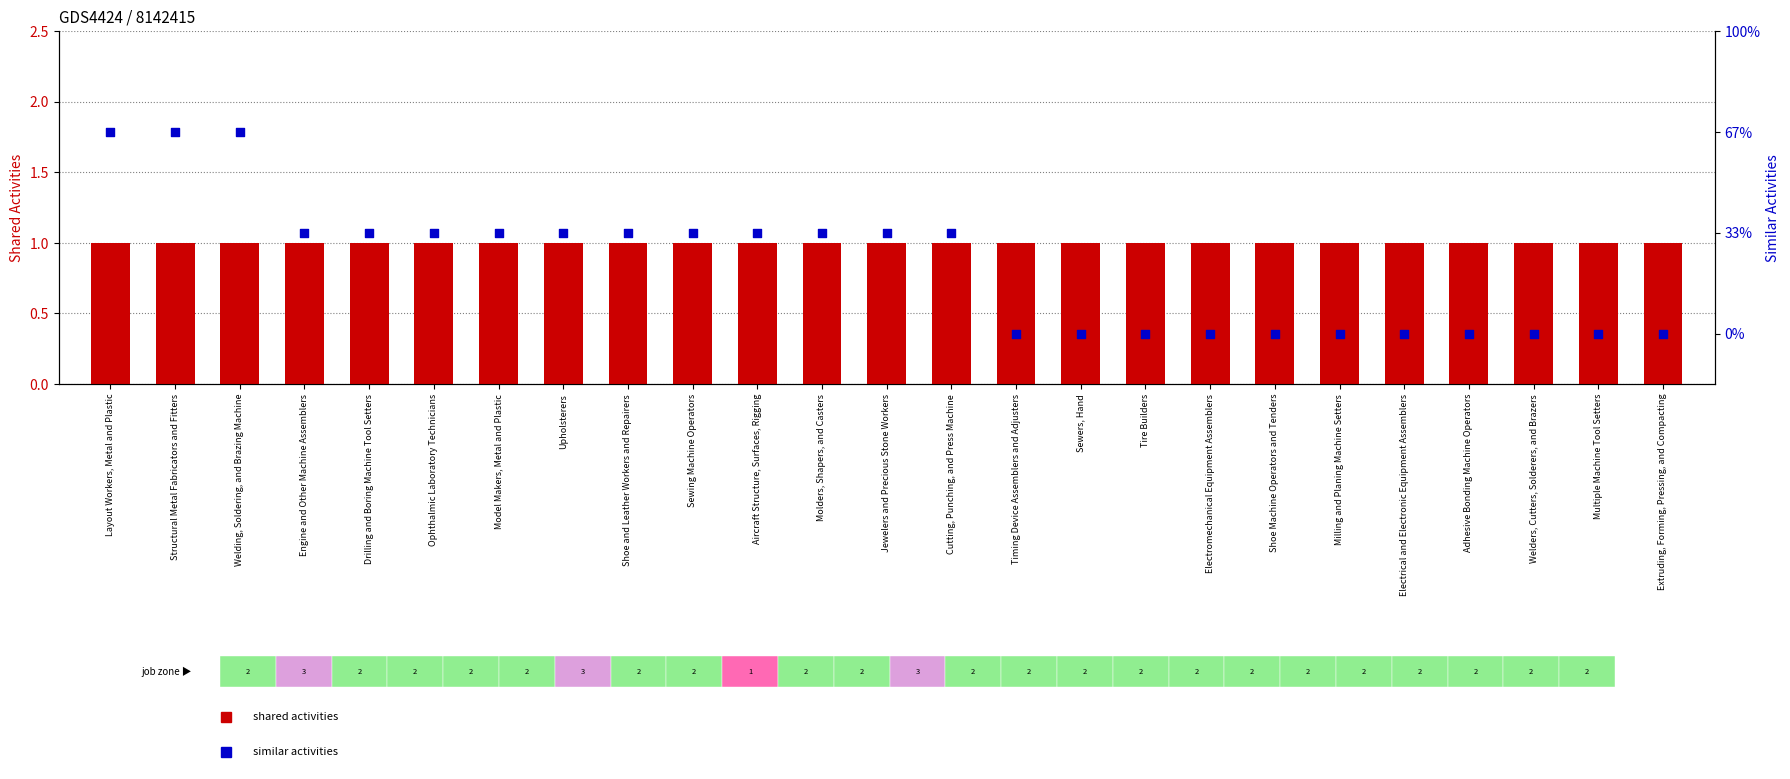

What are all the series names shown in the legend?

shared activities, similar activities